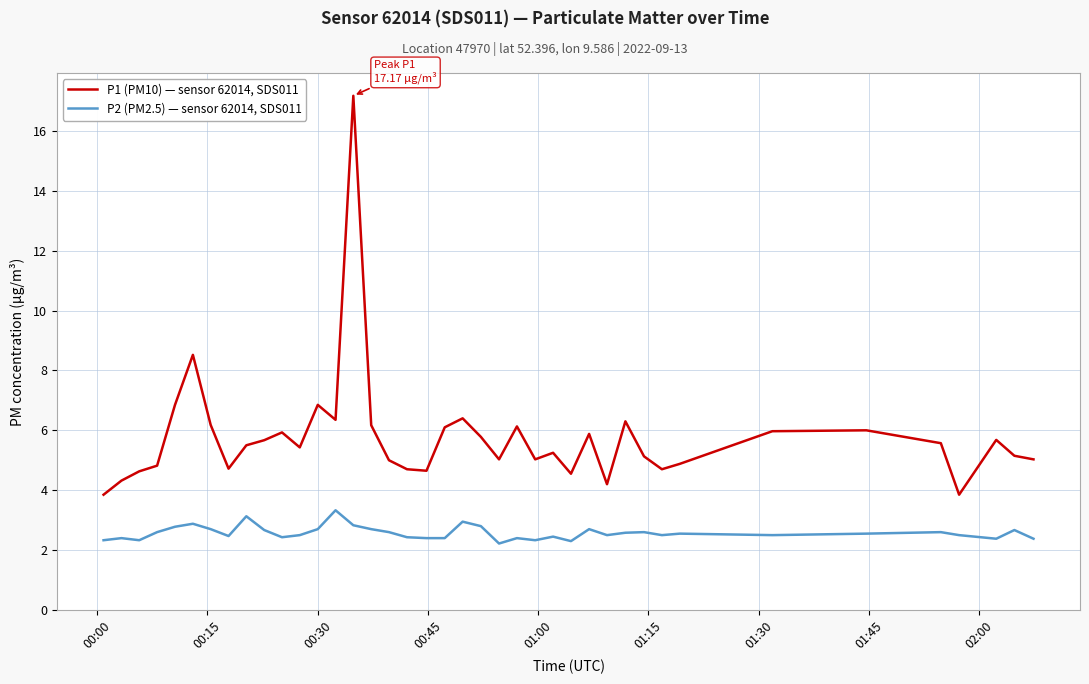

True or false: P2 (PM2.5) — sensor 62014, SDS011 and P1 (PM10) — sensor 62014, SDS011 cross at least once.

False